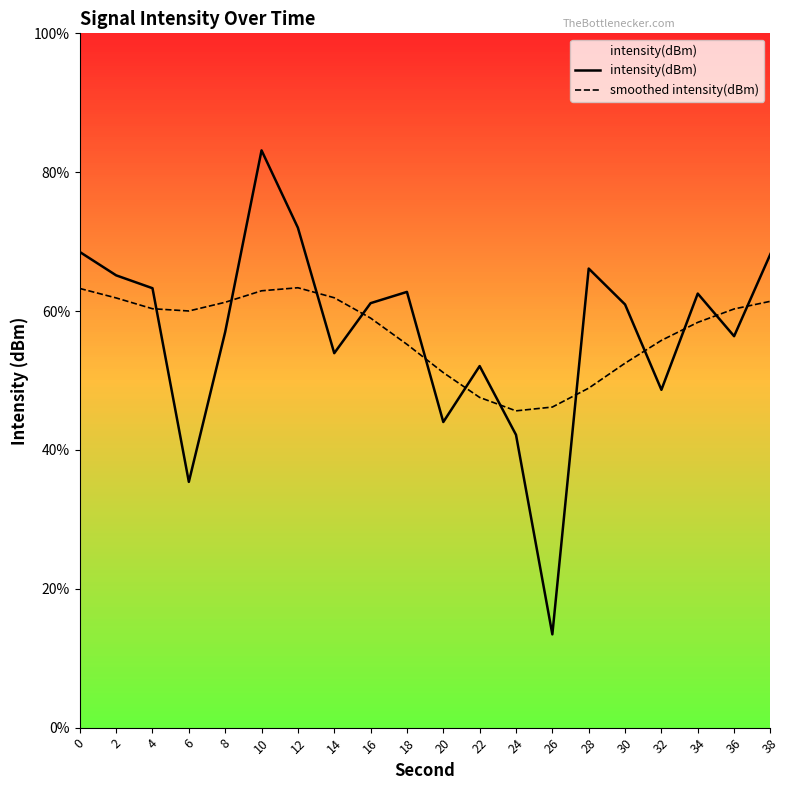

Is the value of intensity(dBm) at 8 greater than the value of smoothed intensity(dBm) at 8?

No